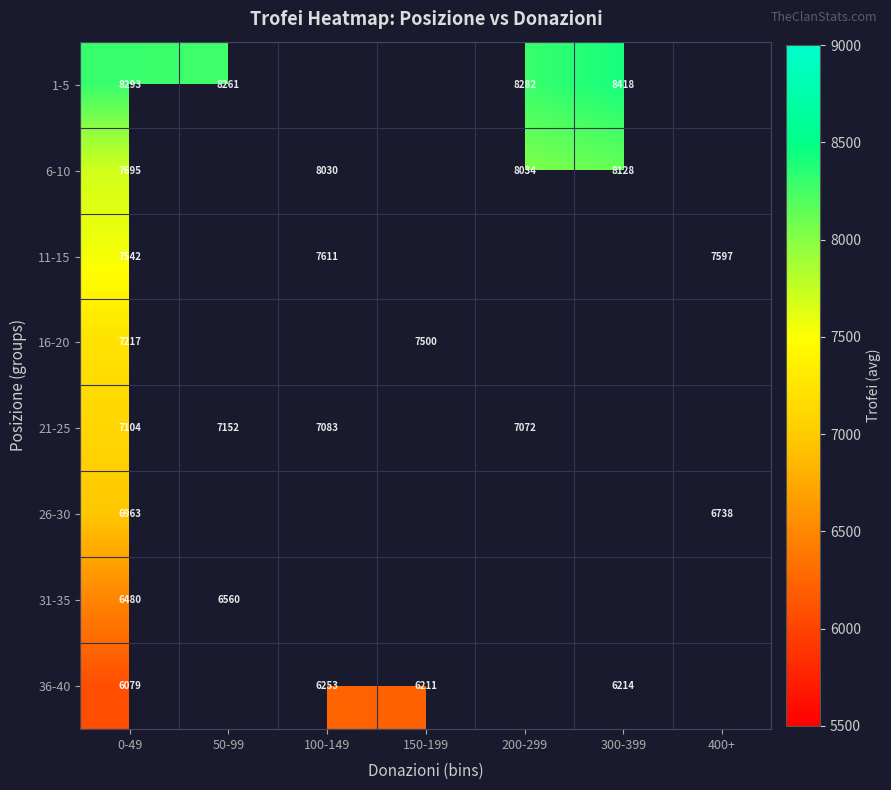

Which label corresponds to the largest value in the chart?

300-399